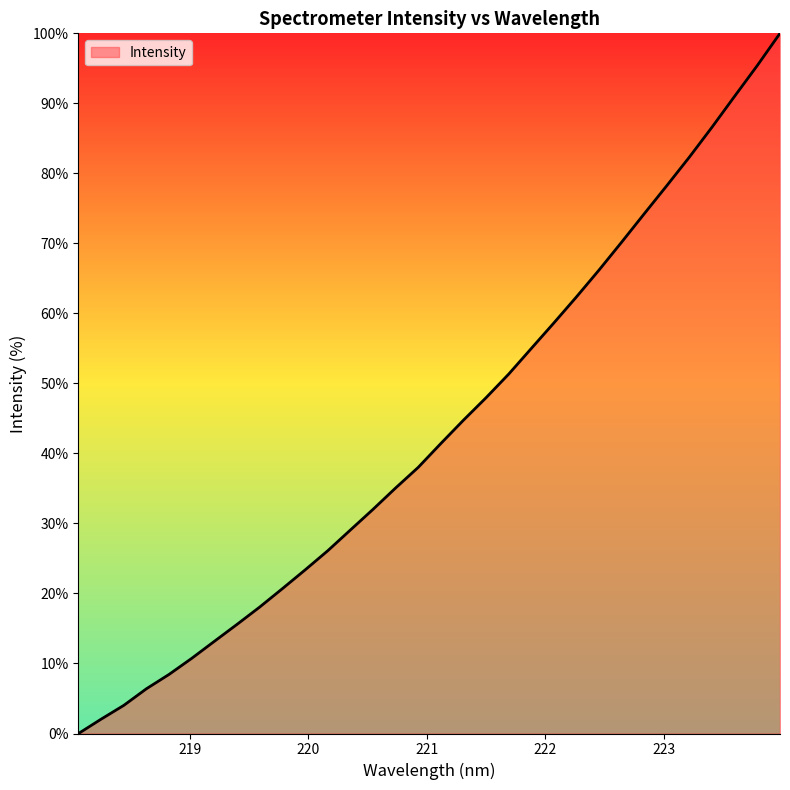

What is the greatest value displayed?

100.0